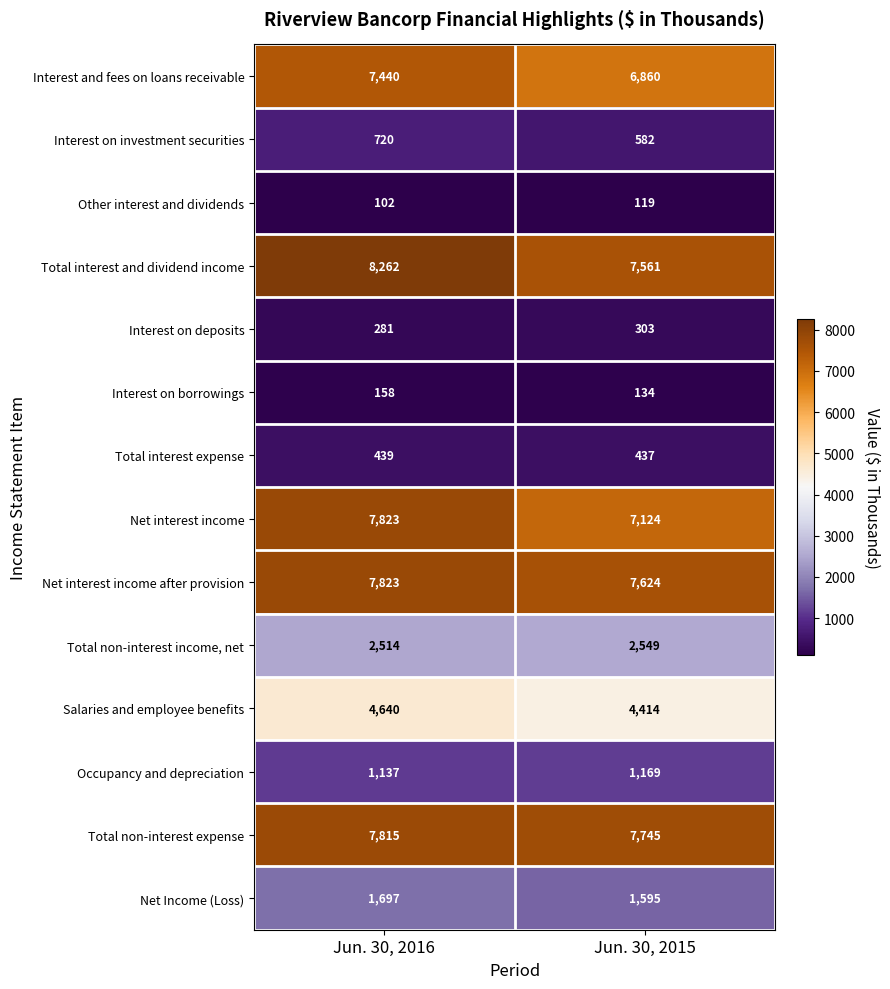

List the labels in order of Total interest and dividend income value, smallest first.

Jun. 30, 2015, Jun. 30, 2016